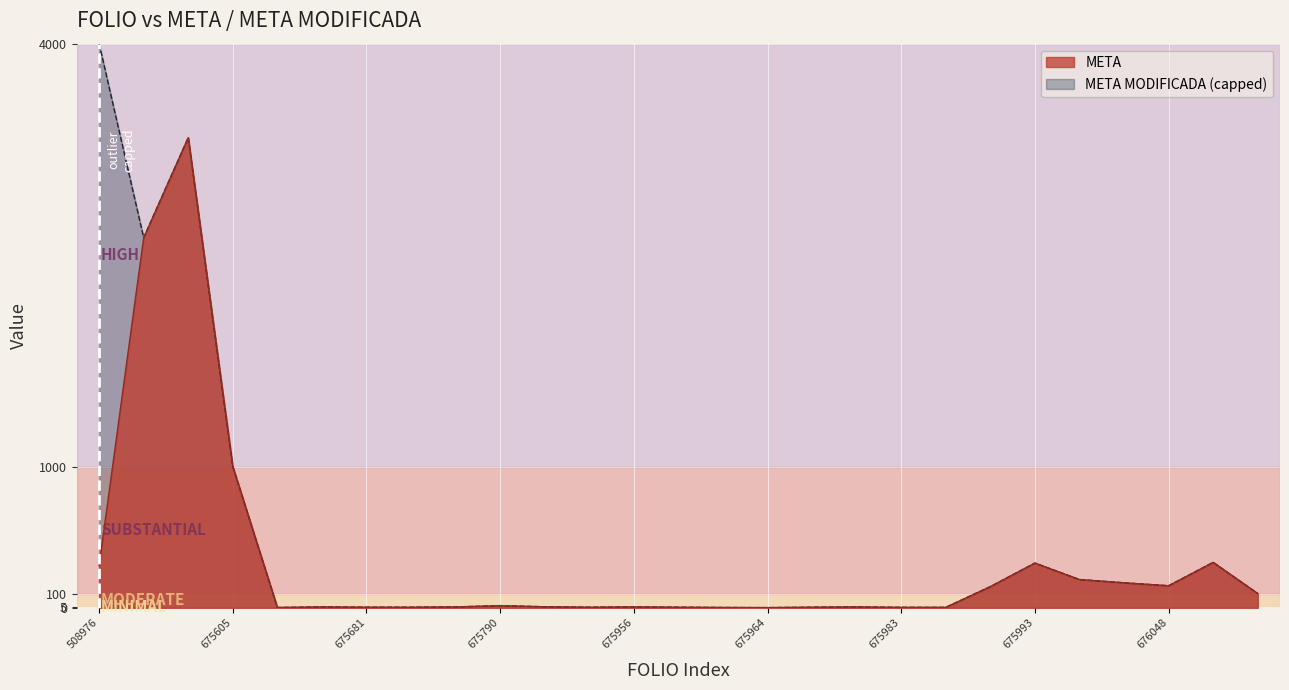

What is the maximum value shown in the chart?

4000